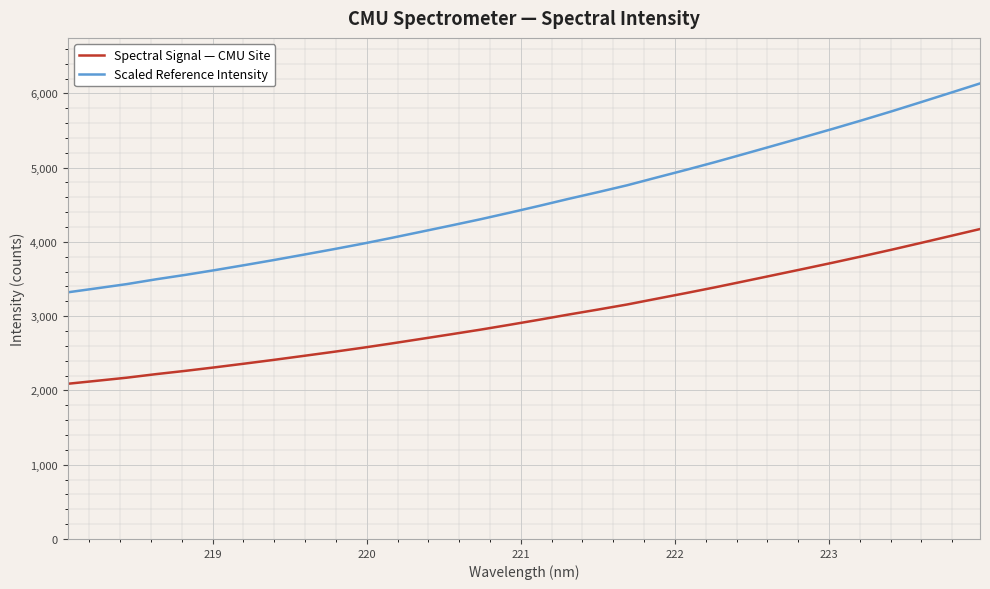

True or false: Scaled Reference Intensity and Spectral Signal — CMU Site intersect in this chart.

False